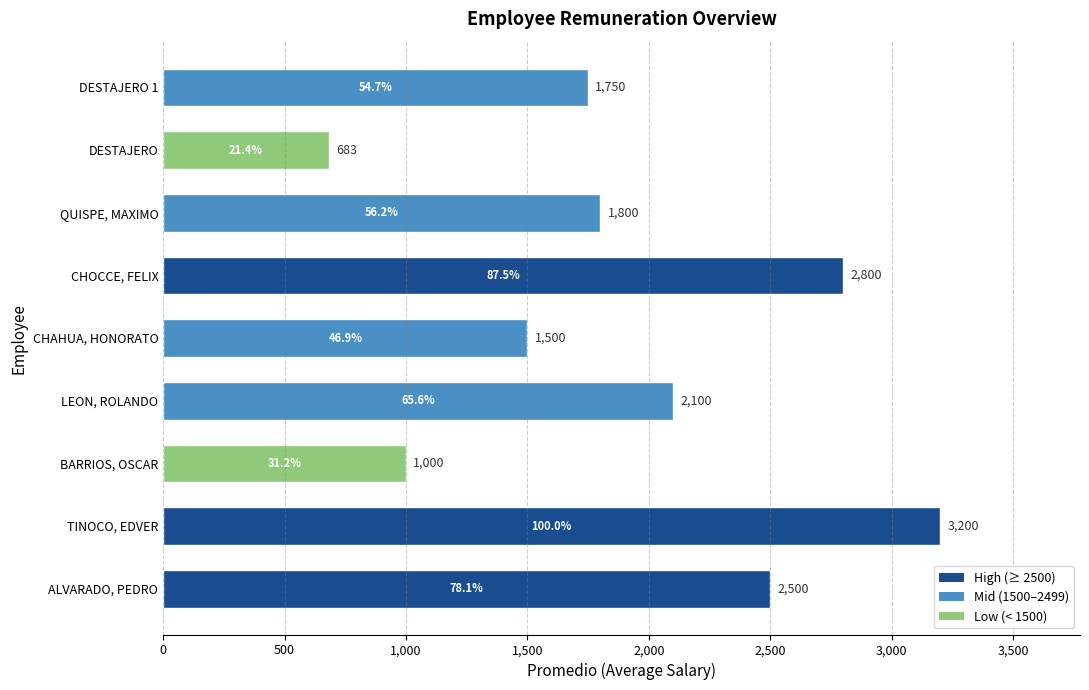

What is the minimum value shown in the chart?

683.3